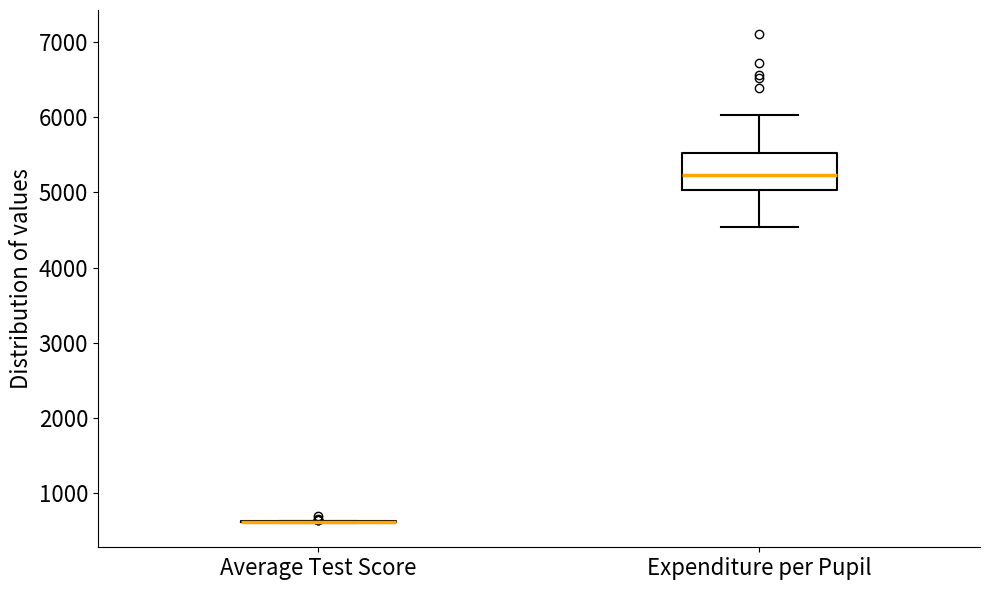

Reading left to right, transcribe this box plot: for each box, give where its median line is, the range the box spans, and where its two whiskers end, as read against the y-axis. The values are not printed on the chart, so give them approximately, as read against the axis.

Average Test Score: box collapsed to a line at 600, whiskers 600 to 600
Expenditure per Pupil: median 5200, box 5000 to 5500, whiskers 4500 to 6000